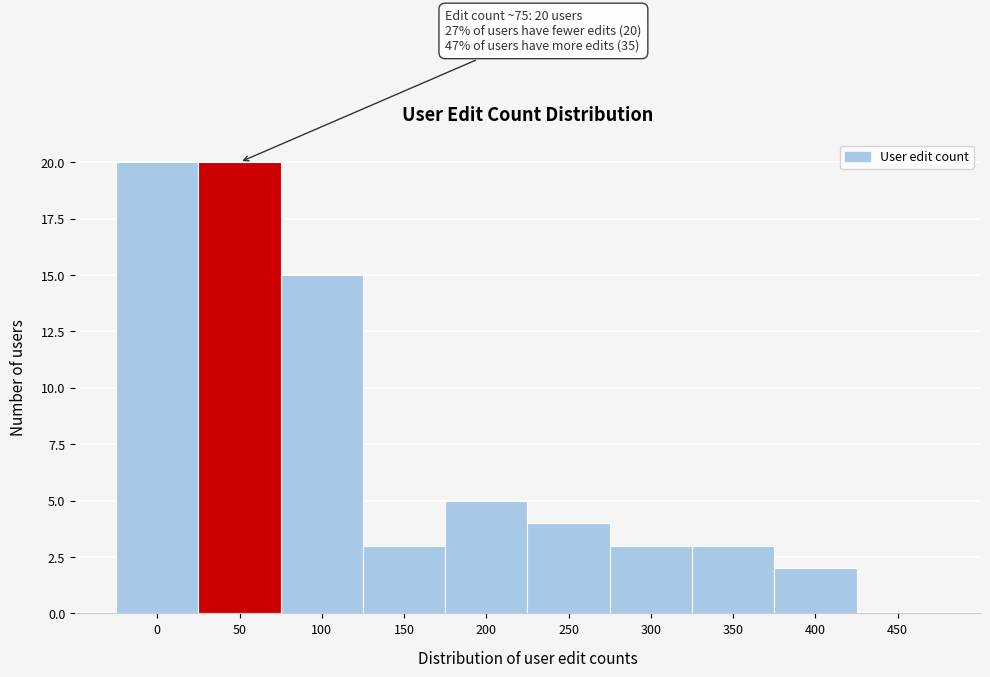

Reading left to right, transcribe all the data shown in this chart.

0=20	50=20	100=15	150=3	200=5	250=4	300=3	350=3	400=2	450=0